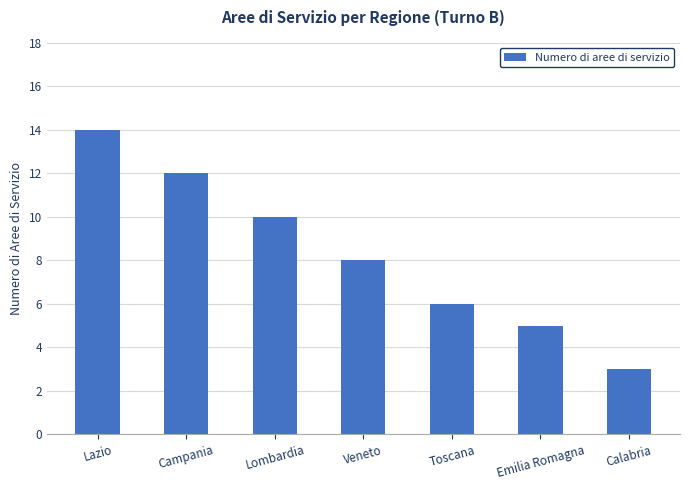

Reading left to right, what are all the values shown in this chart?

14	12	10	8	6	5	3